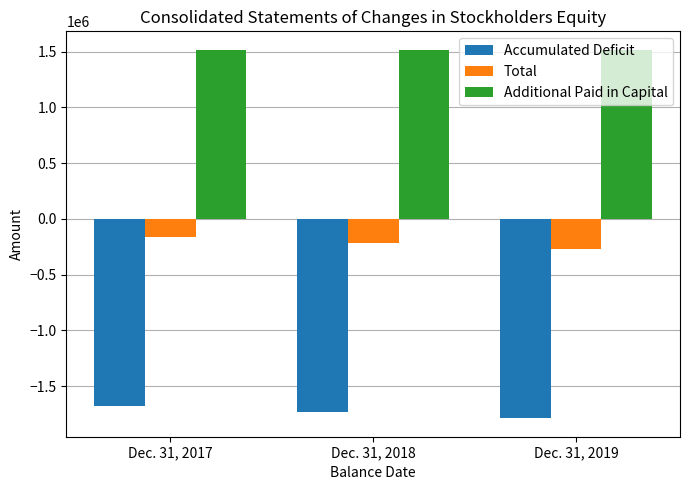

How many values in the Accumulated Deficit series are below -1733127?

1